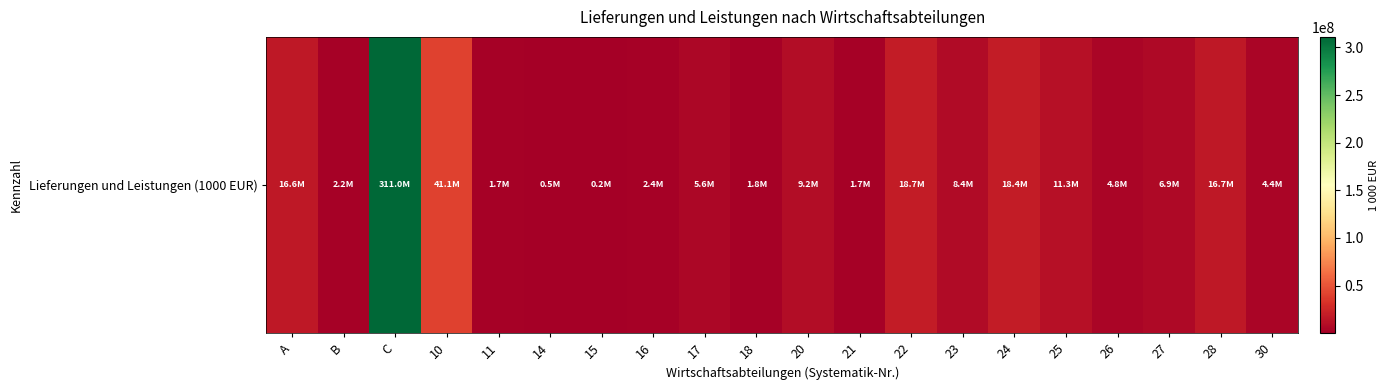

Reading left to right, transcribe all the data shown in this chart.

16557277	2194324	311020648	41051822	1693077	486169	222644	2380369	5615247	1782499	9213548	1659613	18652341	8407919	18440251	11335321	4788049	6920942	16654212	4446808